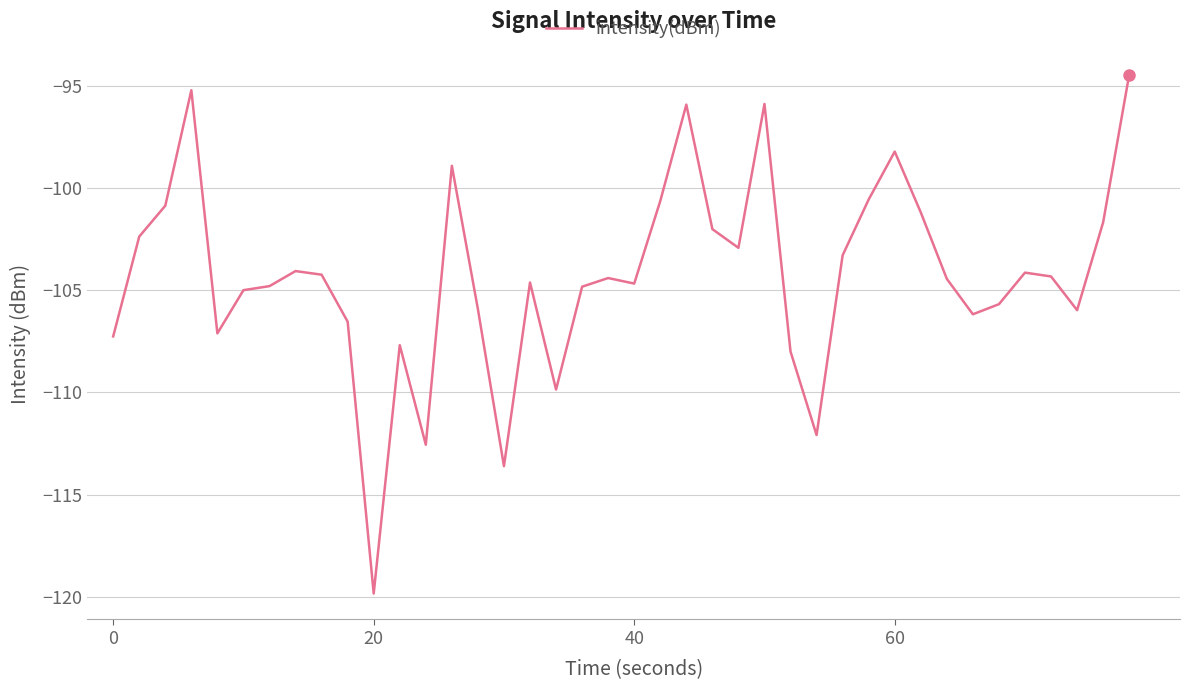

What is the minimum value shown in the chart?

-119.8